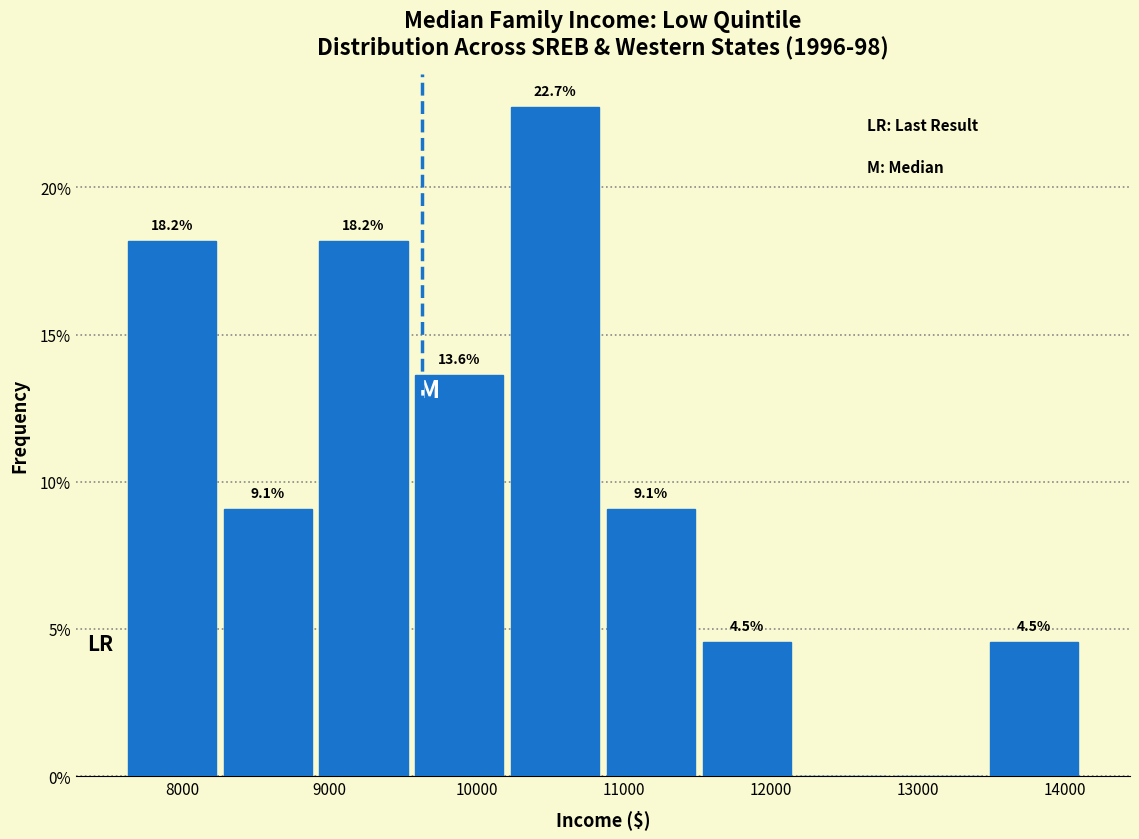

Which range on the x-axis has the tallest bar?

10200 to 10900